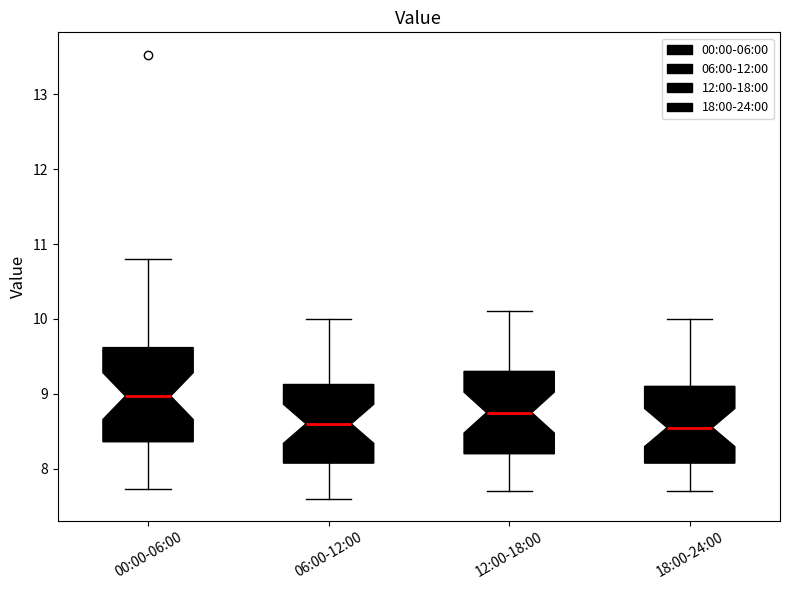

Reading left to right, read every box against the y-axis: the position of its median line, the range the box covers, and the ends of its whiskers. The values are not printed on the chart, so give them approximately, as read against the axis.

00:00-06:00: median 9.0, box 8.4 to 9.6, whiskers 7.7 to 10.8
06:00-12:00: median 8.6, box 8.1 to 9.1, whiskers 7.6 to 10.0
12:00-18:00: median 8.8, box 8.2 to 9.3, whiskers 7.7 to 10.1
18:00-24:00: median 8.6, box 8.1 to 9.1, whiskers 7.7 to 10.0